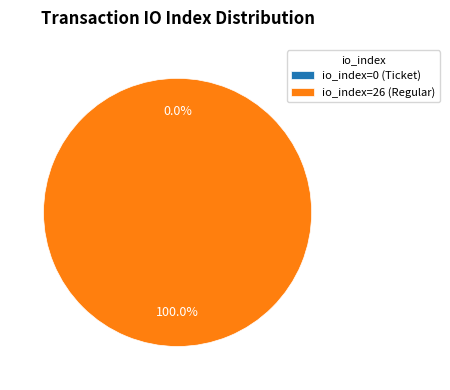

Is there any slice that represents more than half of the pie?

Yes